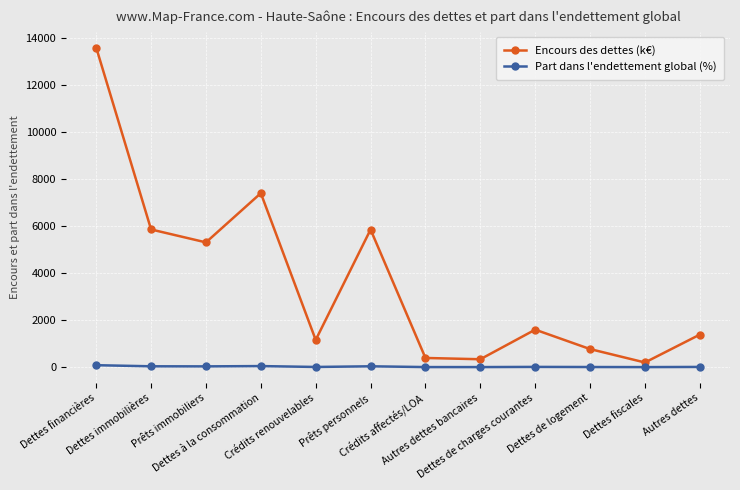

How many categories are shown in the chart?

12